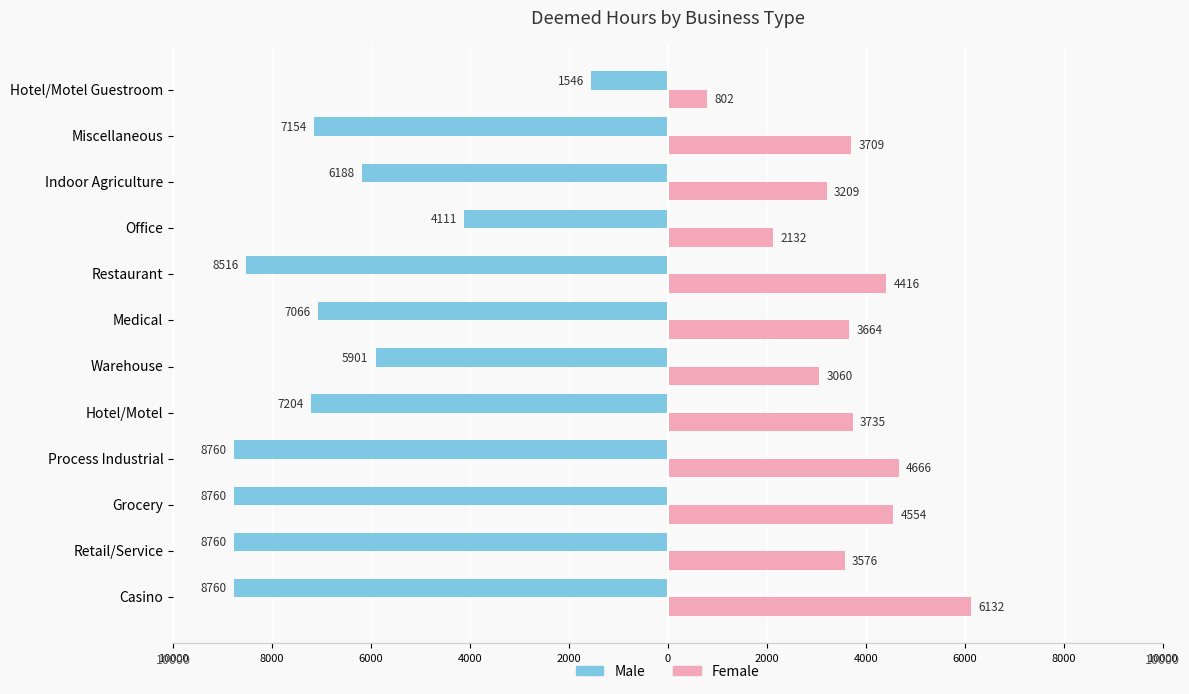

Are the bars grouped side by side (vs. stacked)?

Yes